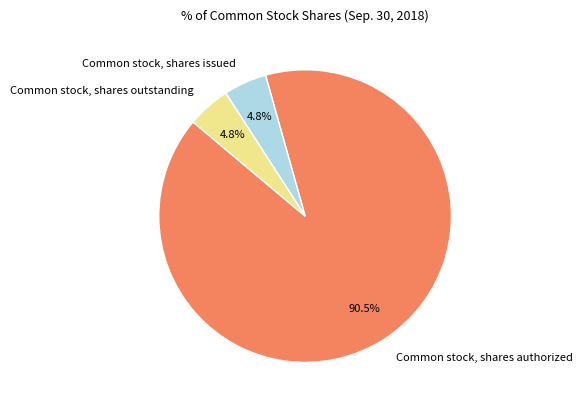

Approximately how many times larger is the value at Common stock, shares outstanding compared to Common stock, shares issued?

1.0